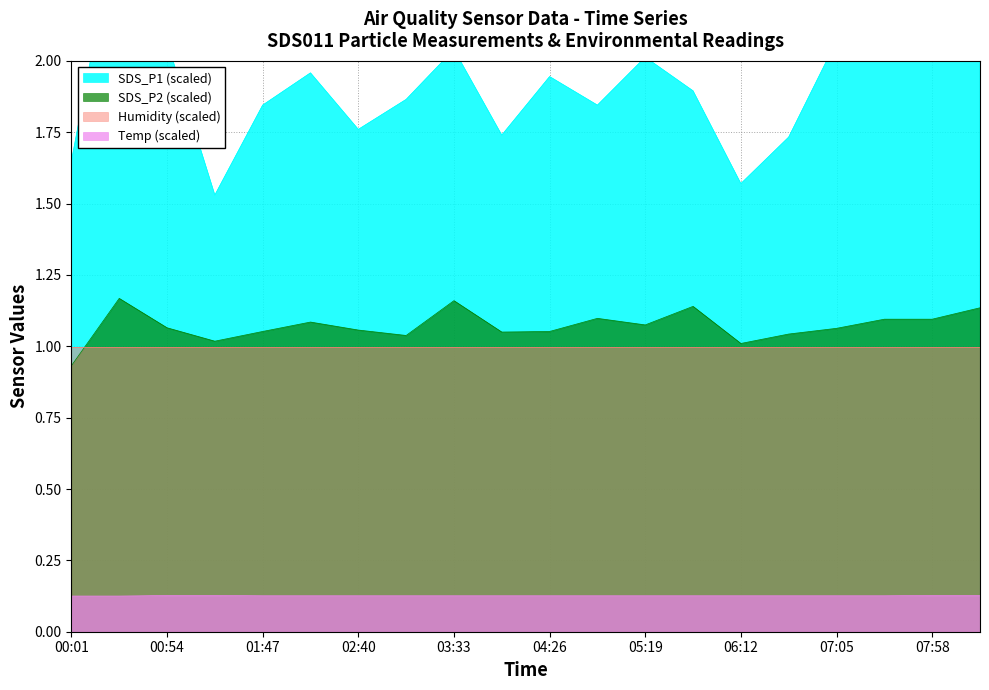

At which category is the sum across all series the highest?

00:28